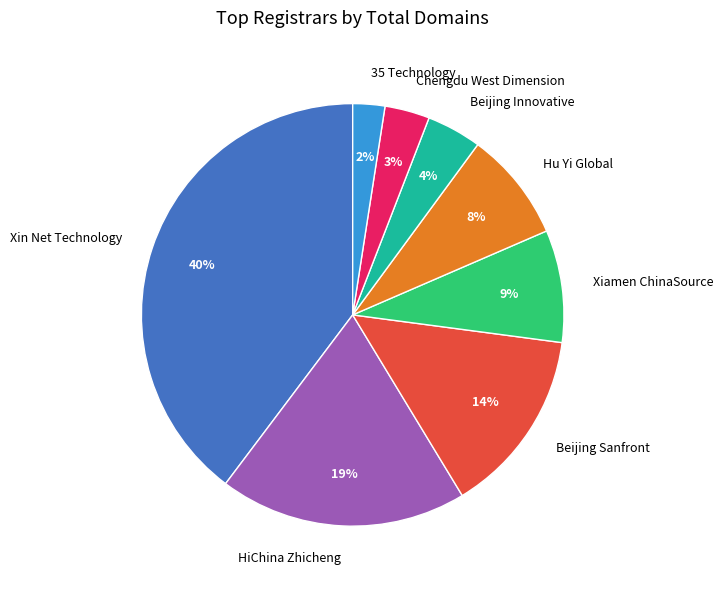

Combined, do Xin Net Technology and 35 Technology account for over 50%?

No